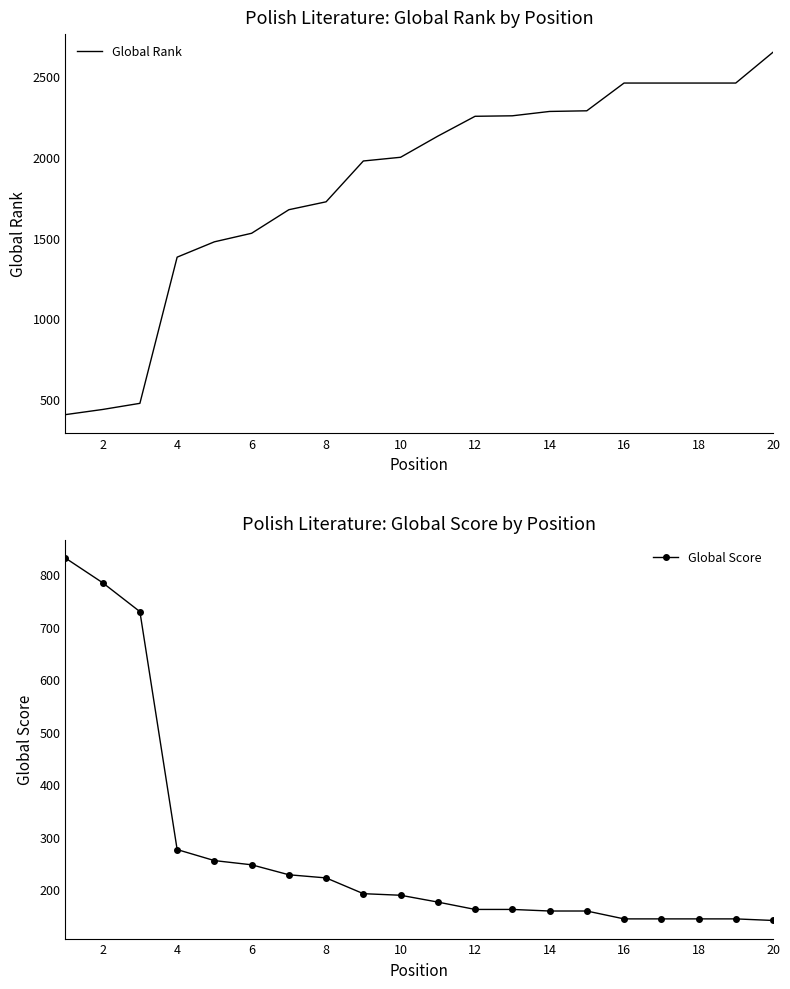

At how many categories does at least one series exceed 339?

20